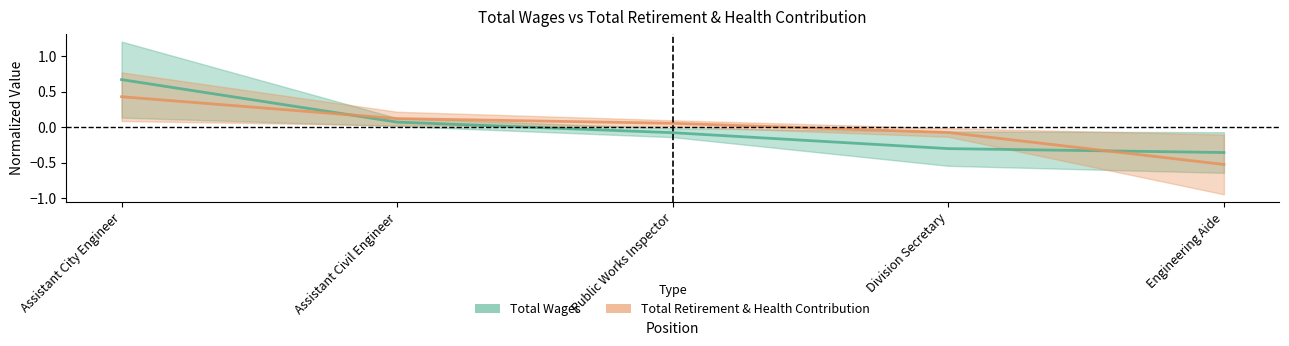

What is the label of the 2nd point from the left?

Assistant Civil Engineer